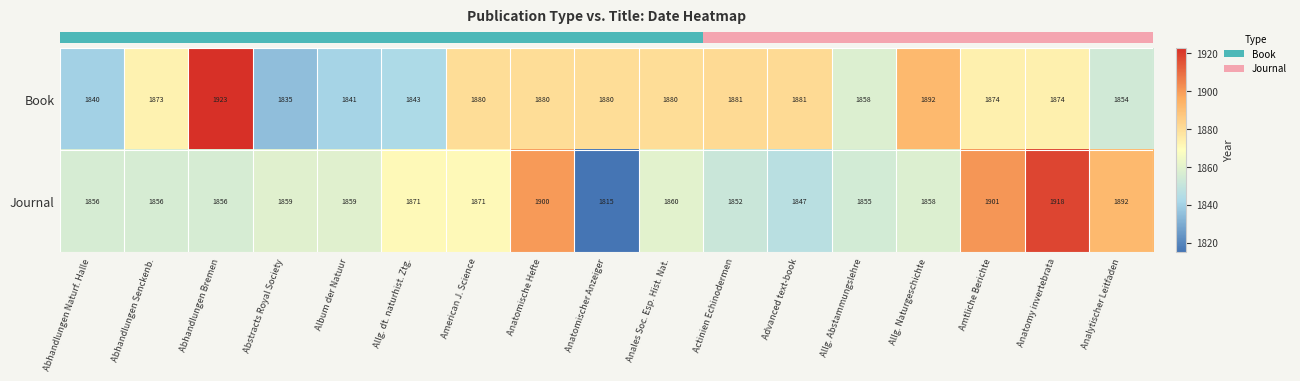

Which series has the largest total across all categories?

Book